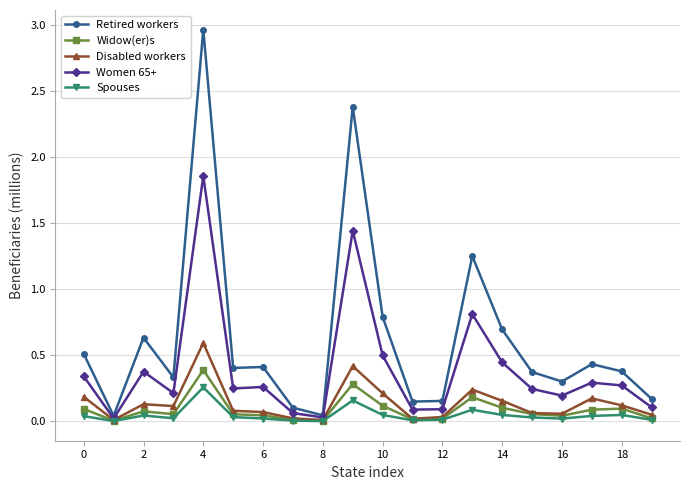

List the series in order of their peak value, lowest first.

Spouses, Widow(er)s, Disabled workers, Women 65+, Retired workers